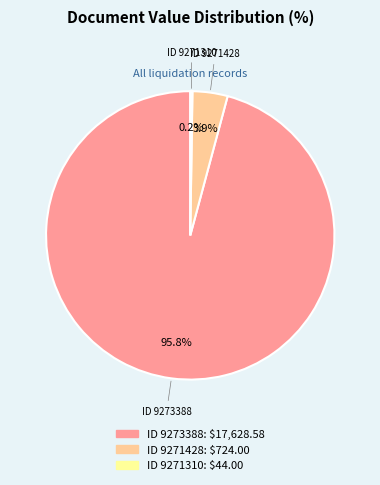

Does any single category account for the majority?

Yes